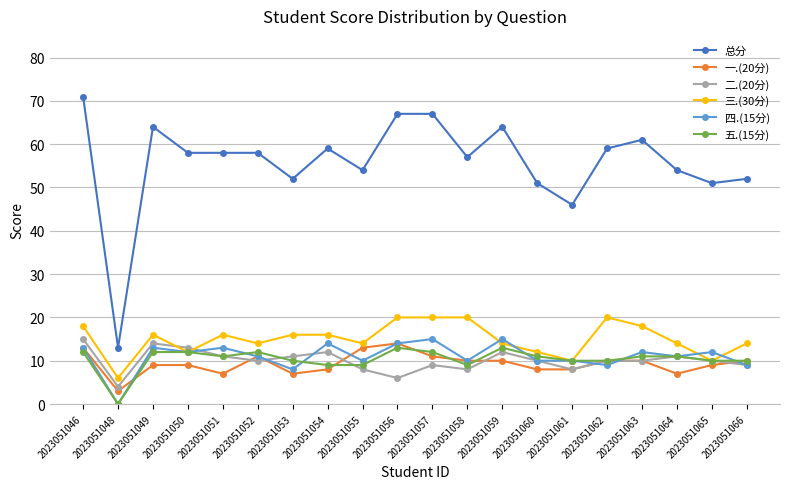

At which category is the sum across all series the highest?

2023051046